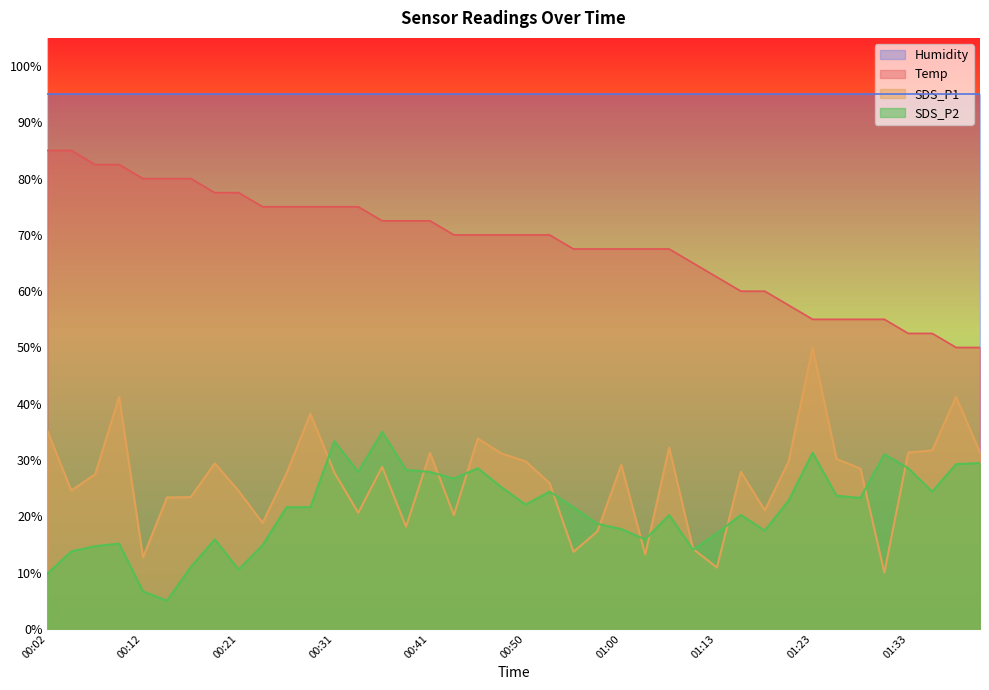

Is the value of SDS_P1 at 00:24 greater than the value of Temp at 00:24?

No